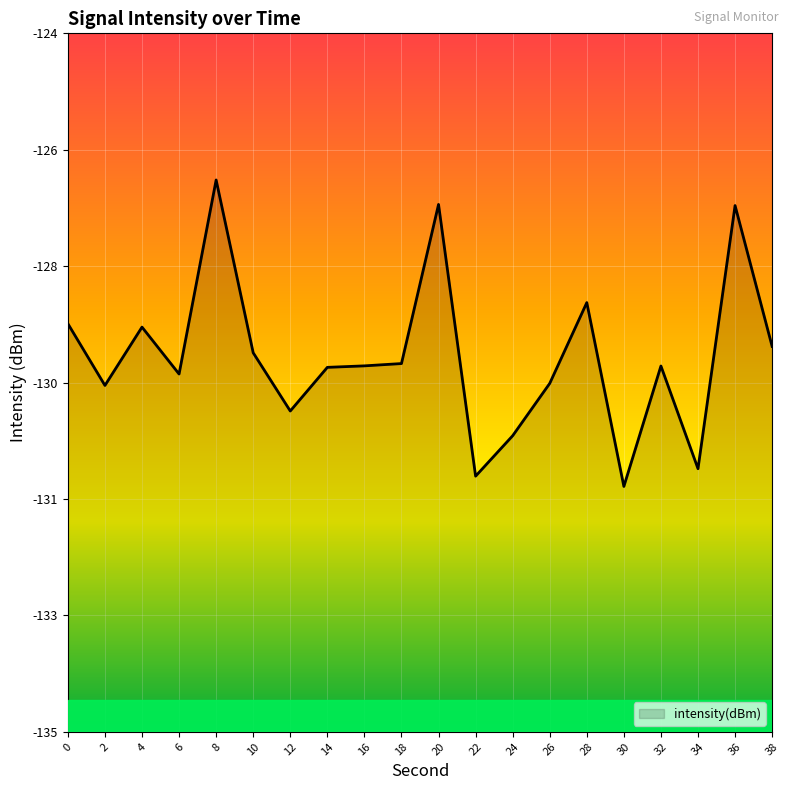

Which category has the lowest value across all series?

30